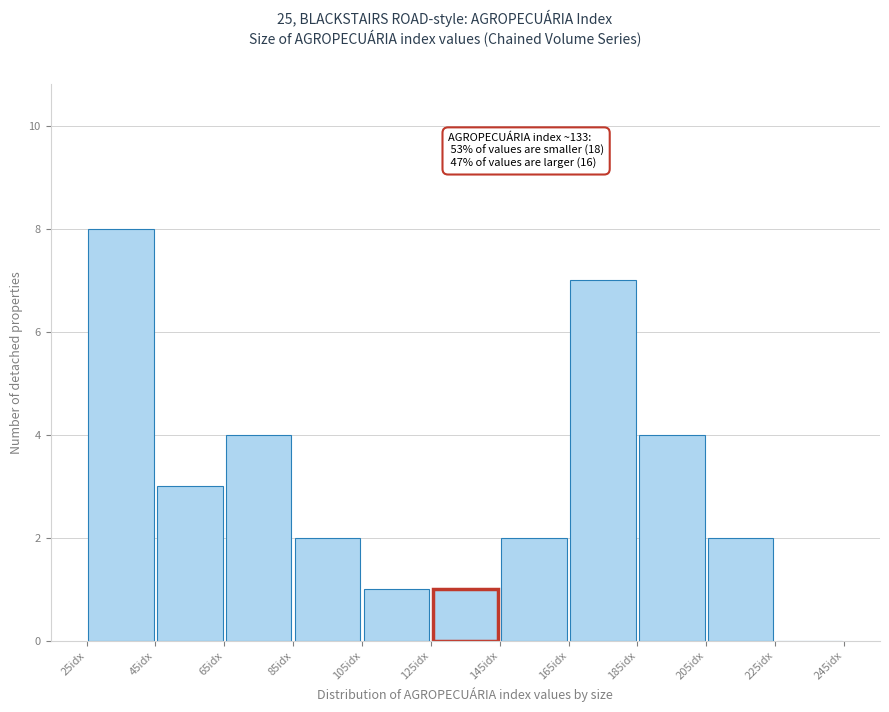

Over which range of the x-axis is the bar tallest?

25 to 45